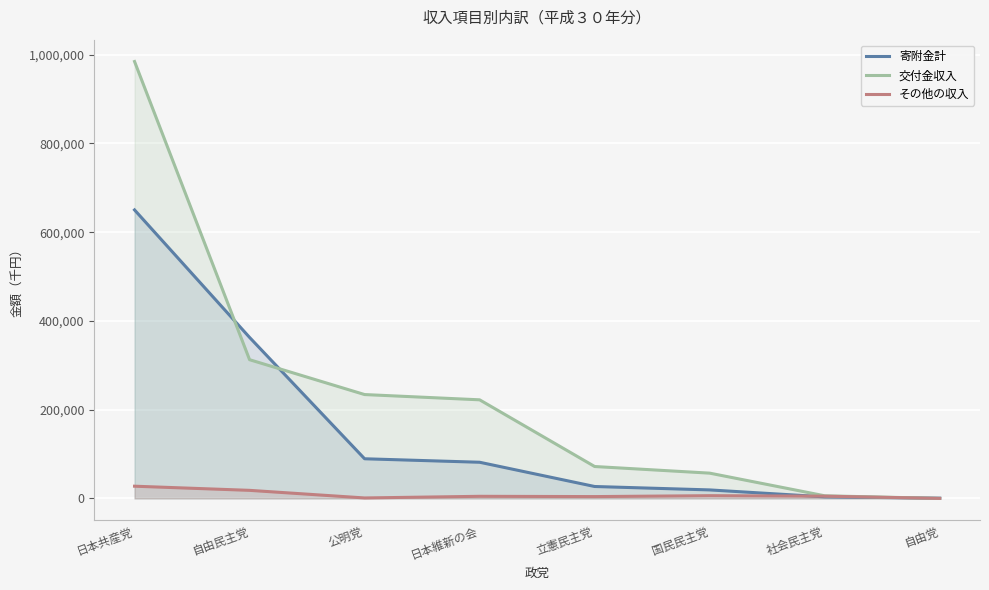

The その他の収入 series shows 1039 at 公明党. True or false?

True